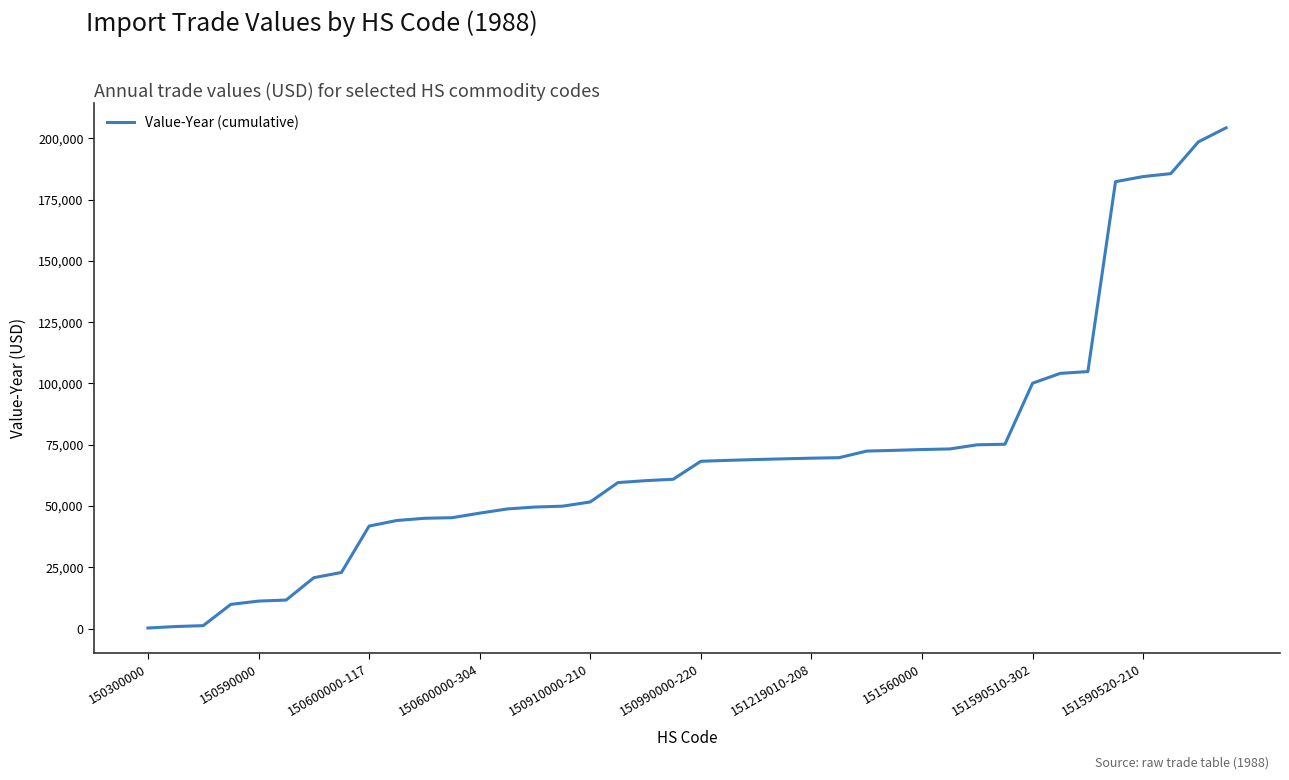

What is the difference between the maximum and minimum values?

204100